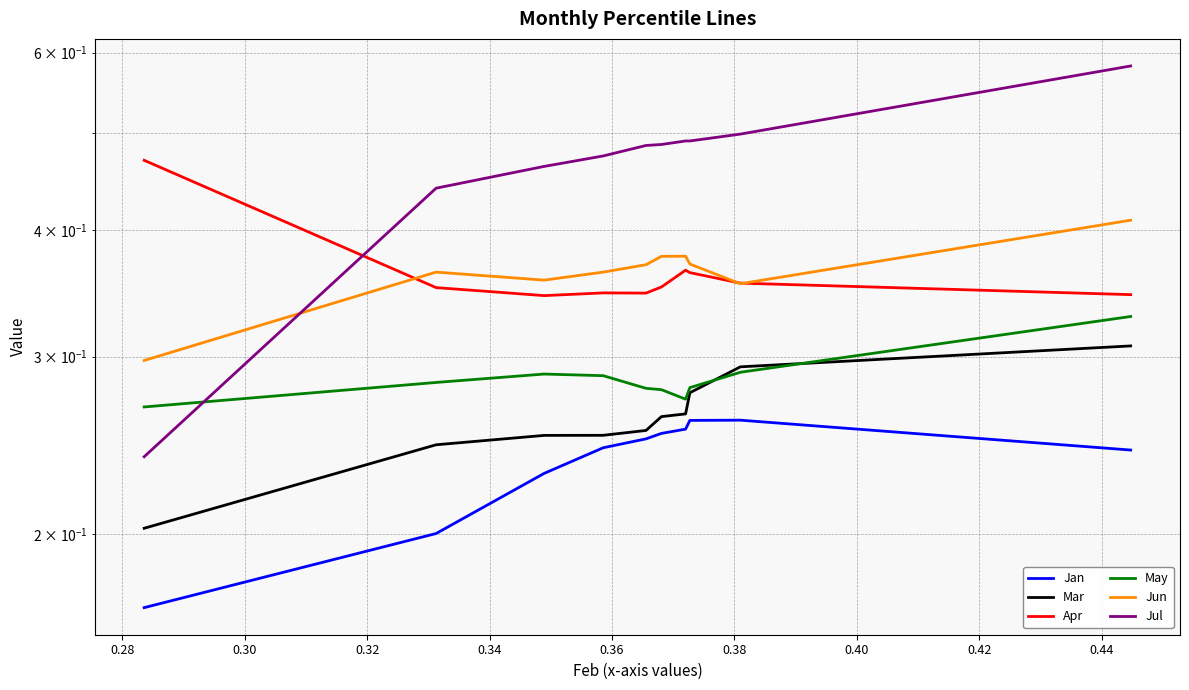

What is the total value across all series at 0.34?

2.0